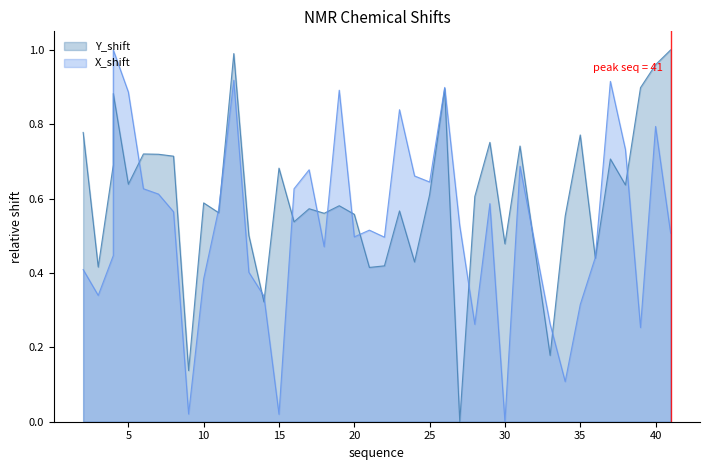

At how many categories does at least one series exceed 0?

40